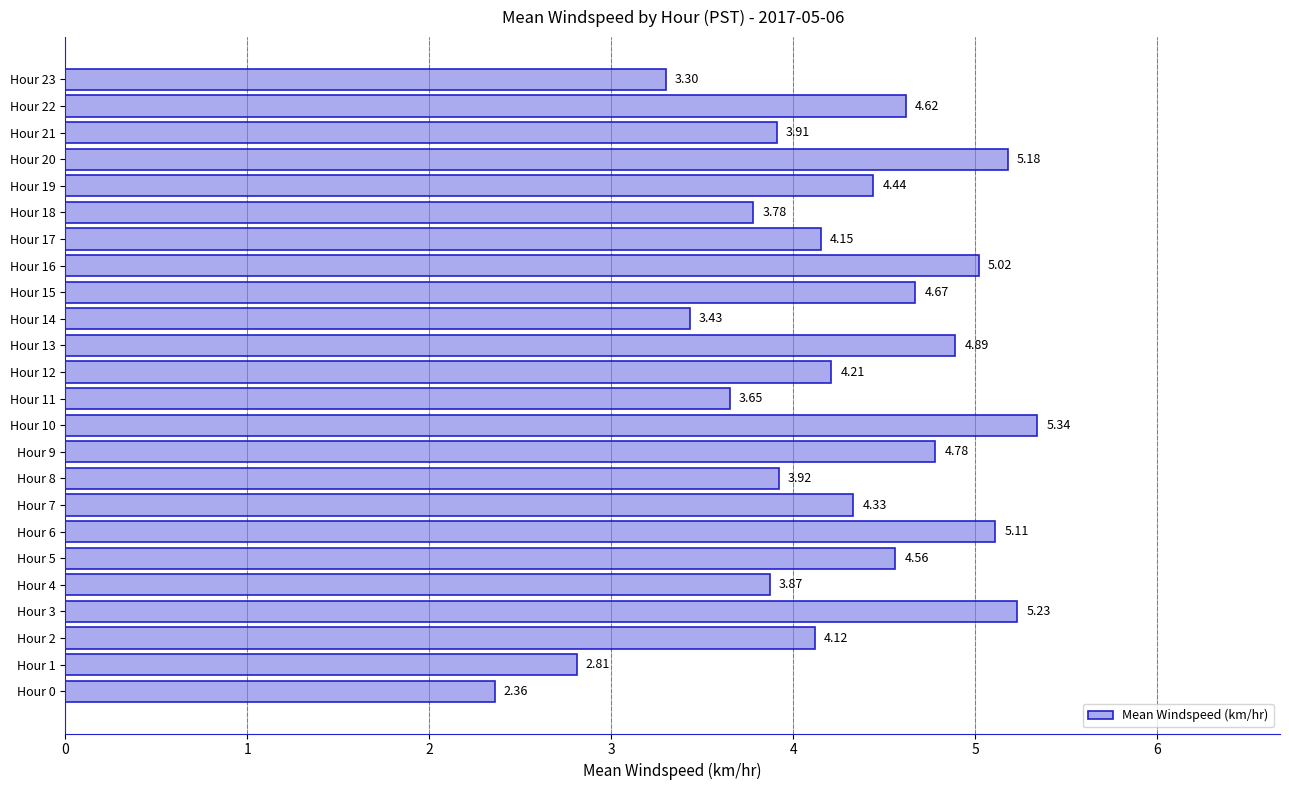

What is the difference between the maximum and second lowest values?

2.5